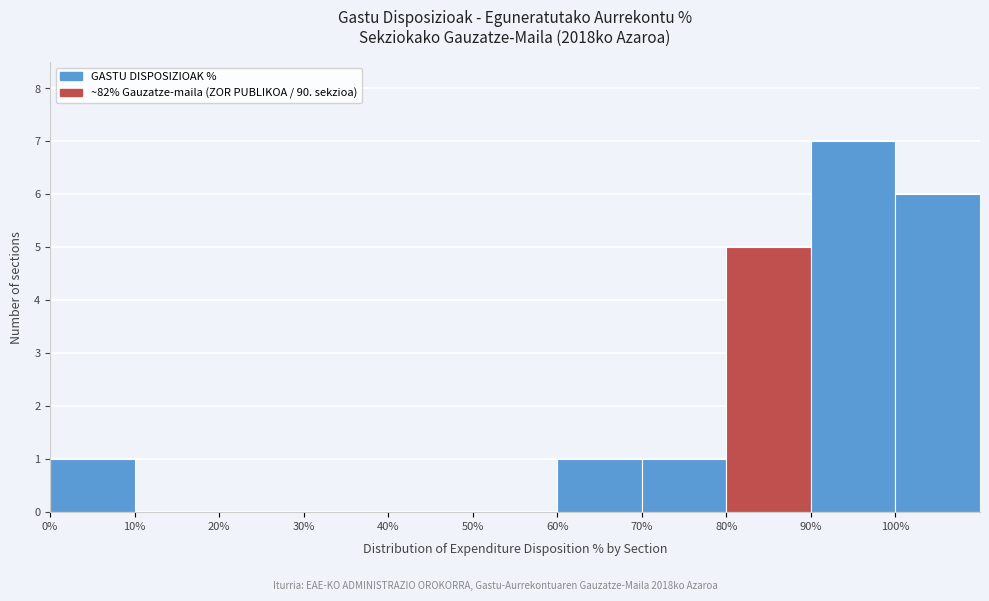

How tall is the bar that spans 80 to 90 on the x-axis? The values are not printed on the chart, so give them approximately, as read against the axis.

5